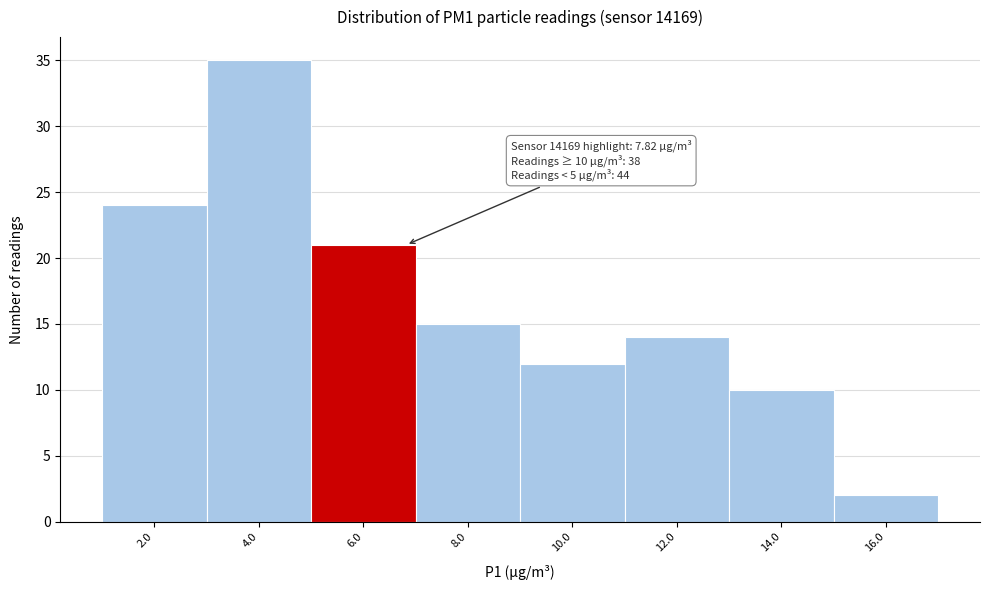

Reading left to right, transcribe all the data shown in this chart.

24	35	21	15	12	14	10	2